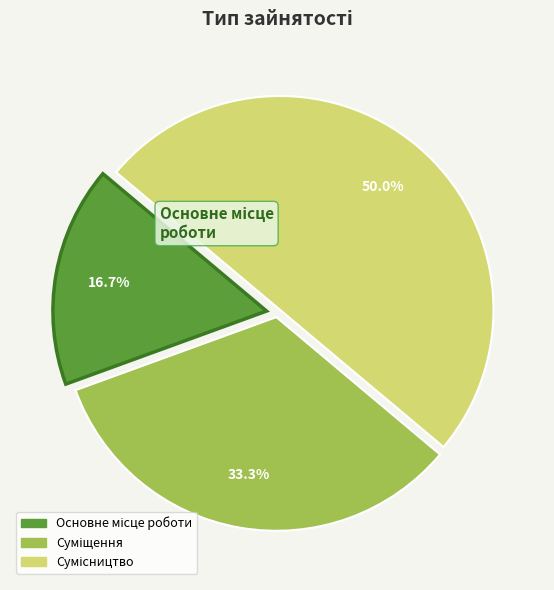

Count the number of slices in the pie.

3